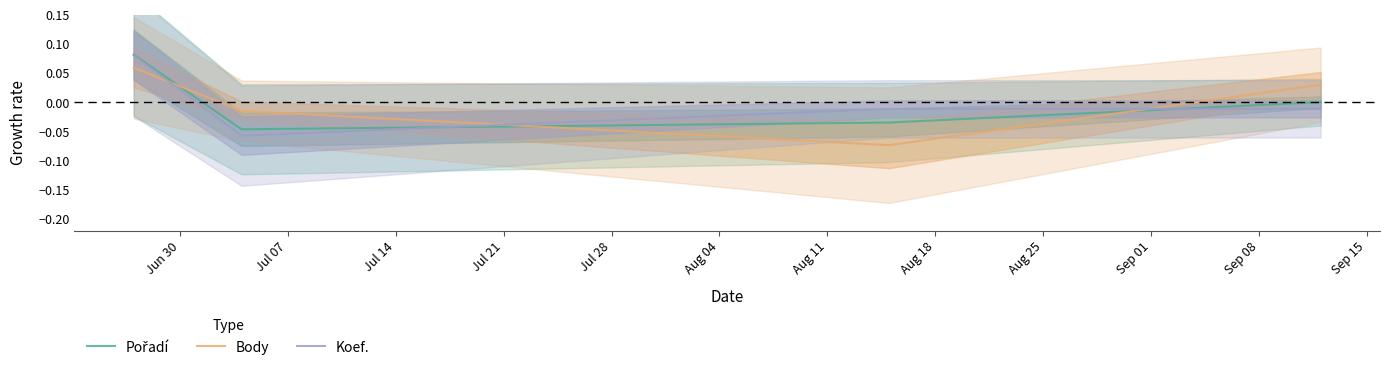

What is the label of the 4th point from the right?

Jun 30